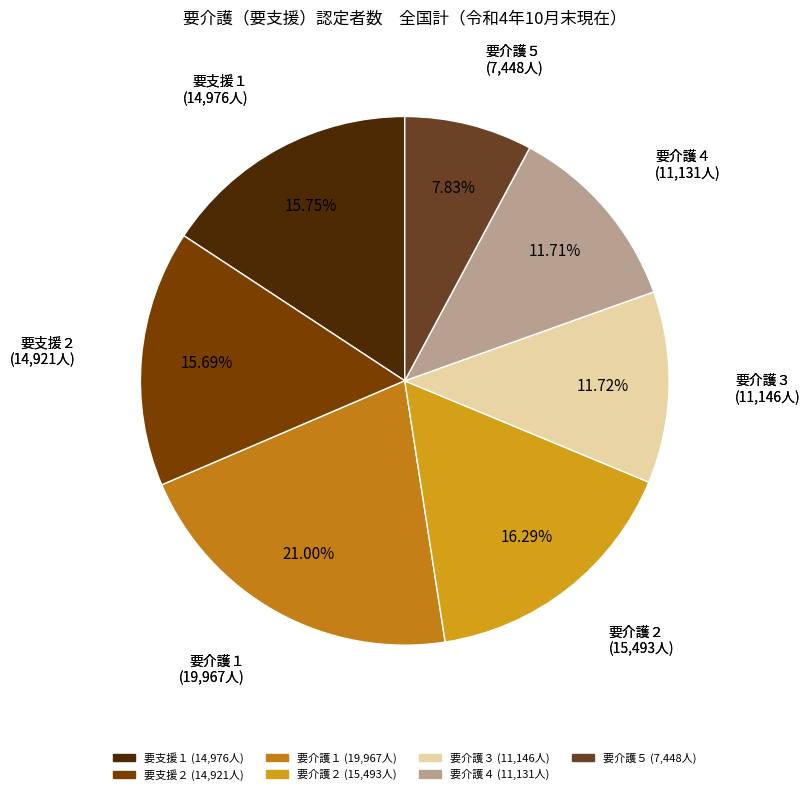

Is there any slice that represents more than half of the pie?

No